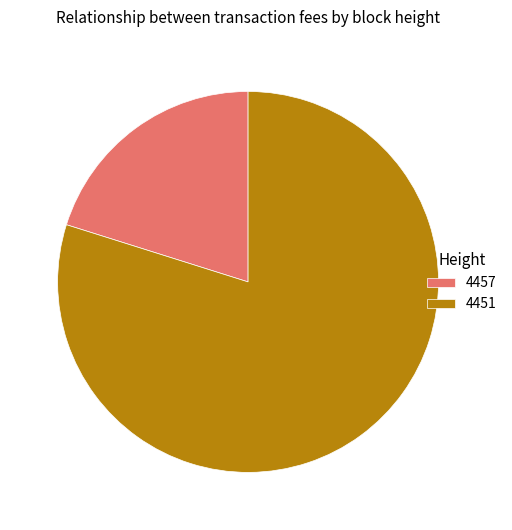

What is the ratio of the value at 4451 to the value at 4457?

4.0